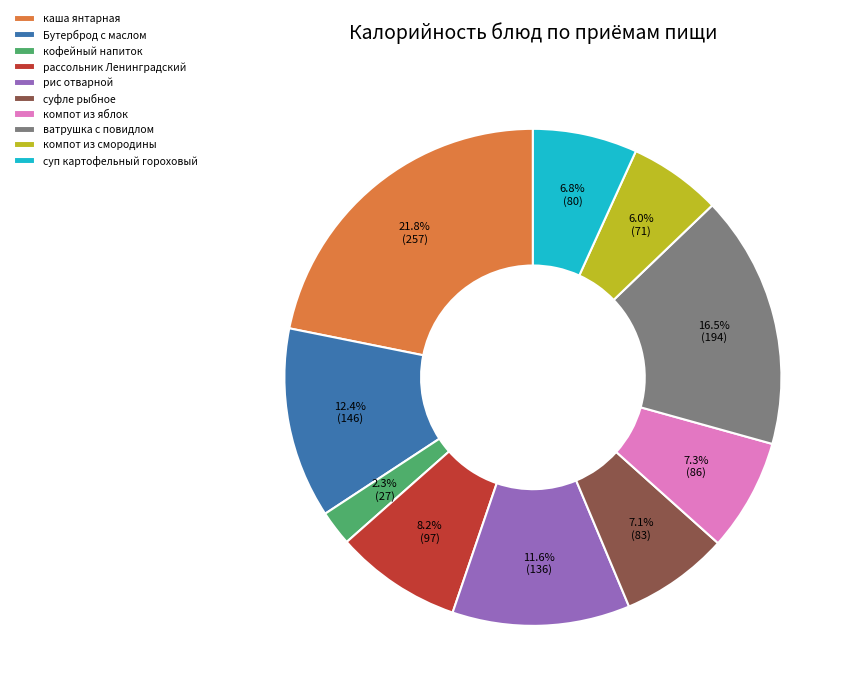

What is the total percentage of суп картофельный гороховый and рассольник Ленинградский?

15.0%